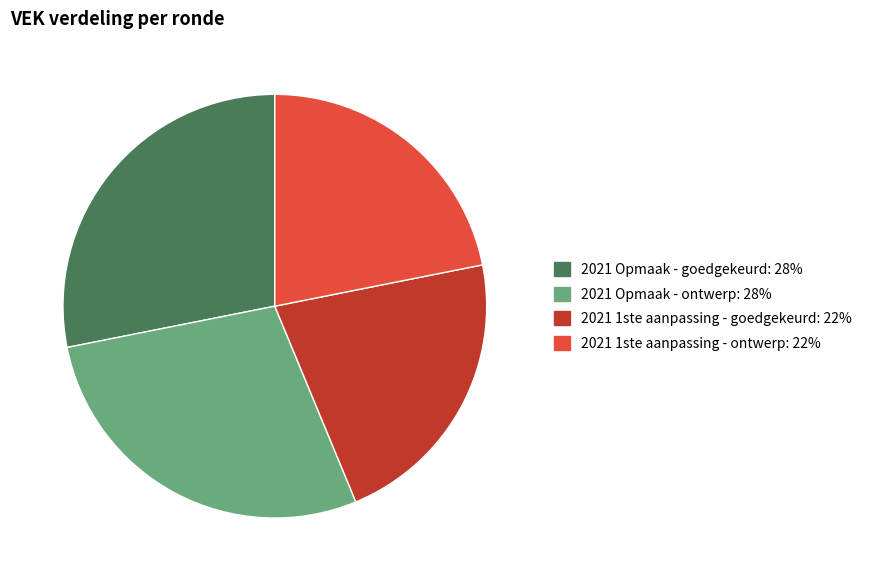

Between 2021 1ste aanpassing - ontwerp and 2021 Opmaak - goedgekeurd, which is larger?

2021 Opmaak - goedgekeurd